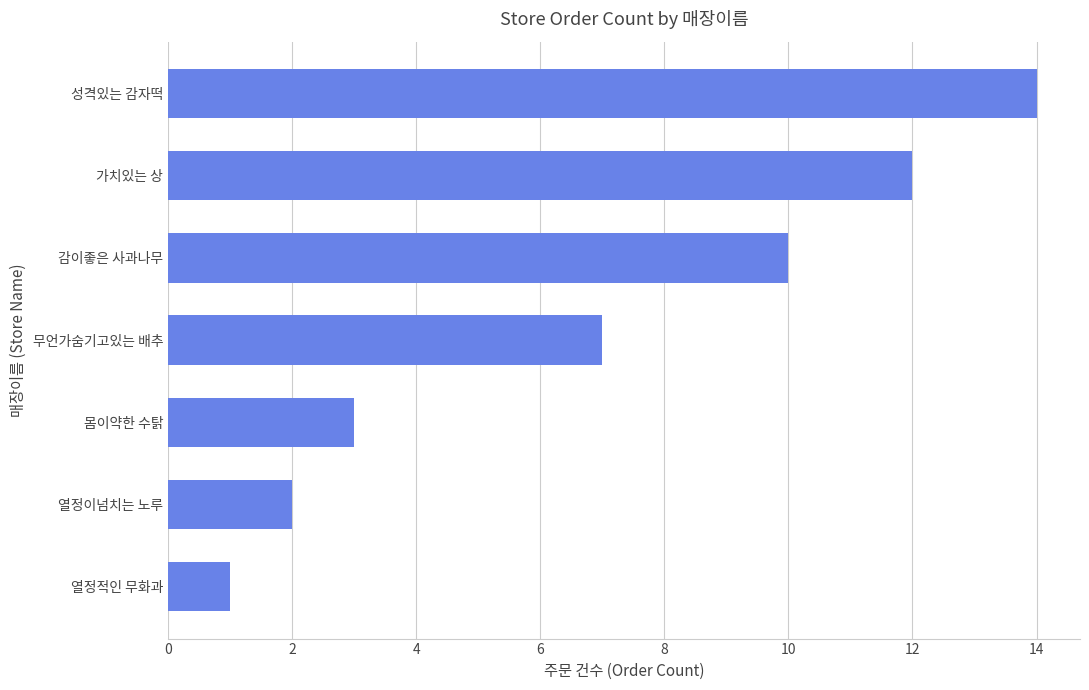

Which label corresponds to the largest value in the chart?

성격있는 감자떡